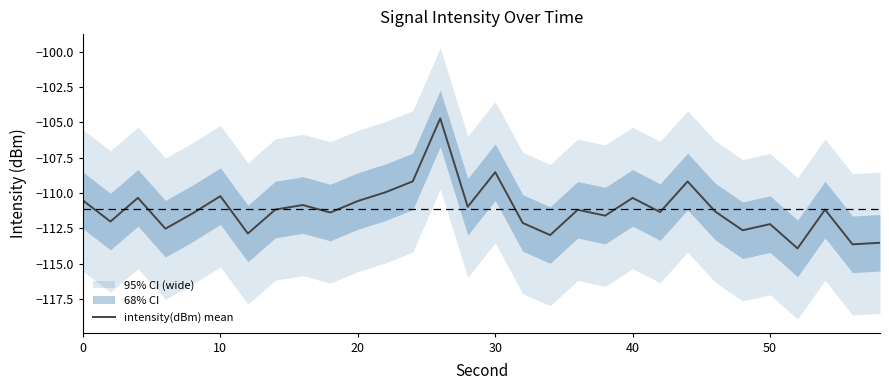

The value of intensity(dBm) mean at 40 is -31.0. True or false?

False